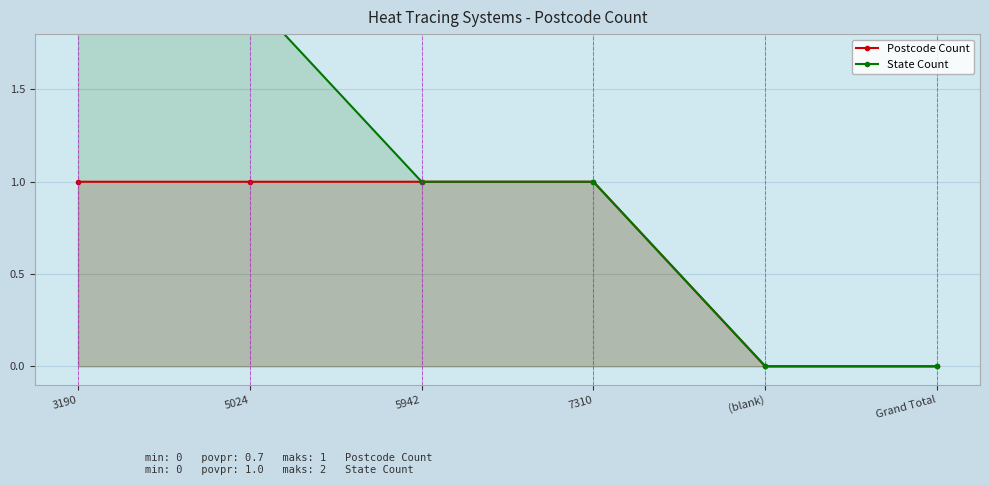

Which category has the highest value in the State Count series?

3190